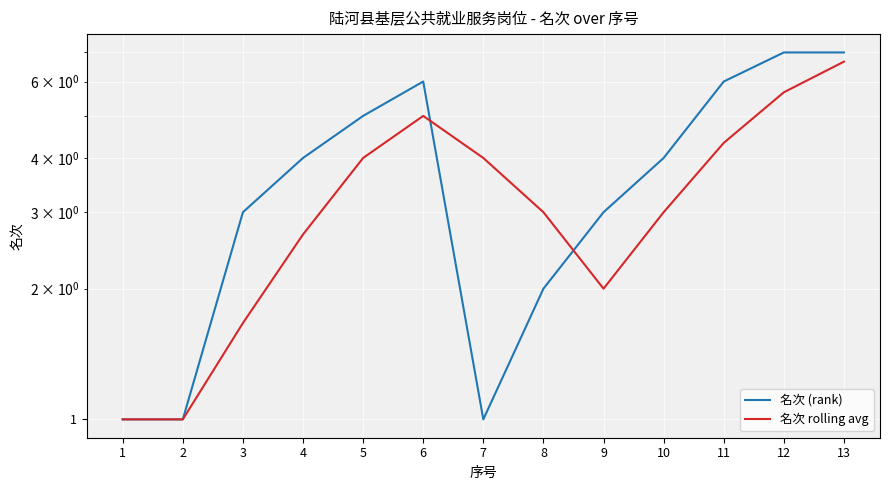

What is the smallest value displayed?

1.0